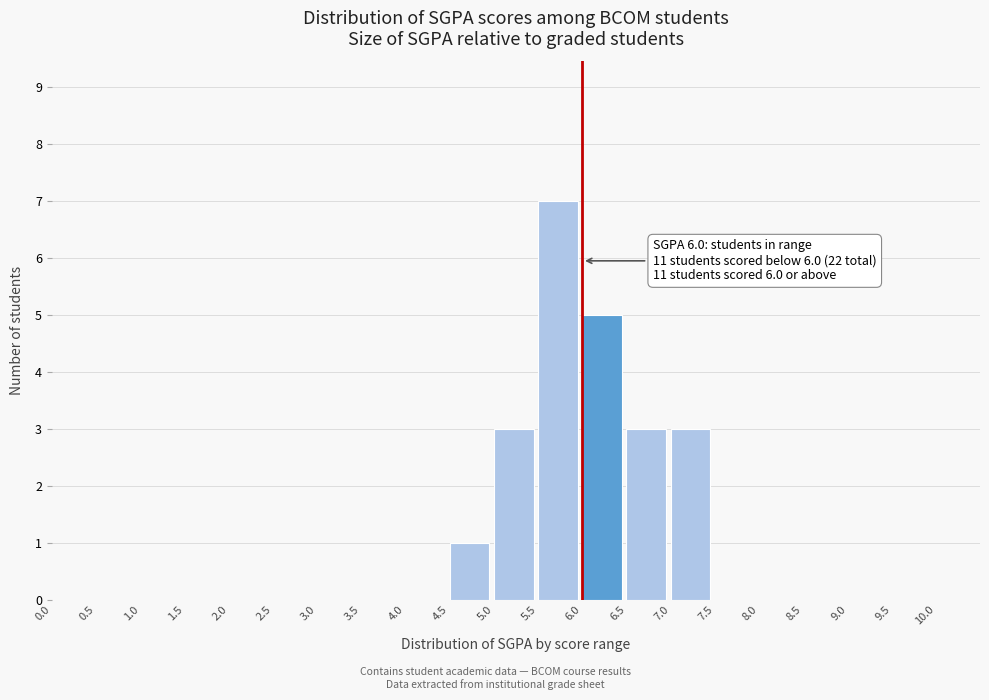

Which range on the x-axis has the tallest bar?

5.5 to 6.0